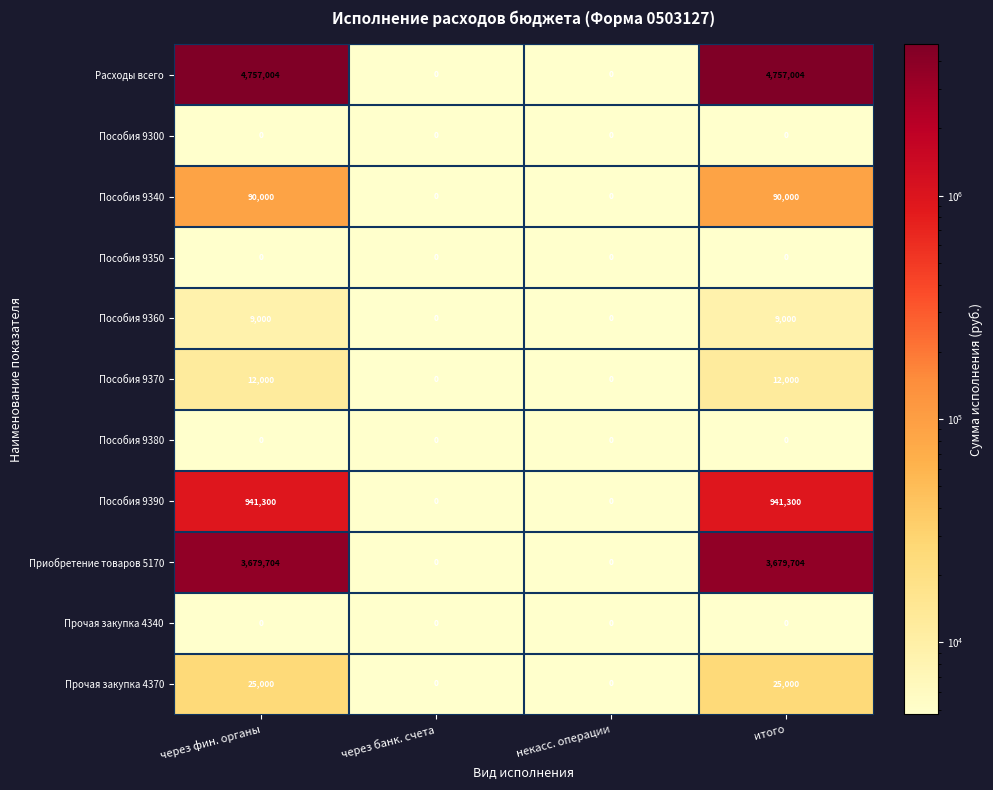

What is the difference between the maximum and minimum values in the Расходы всего series?

4757004